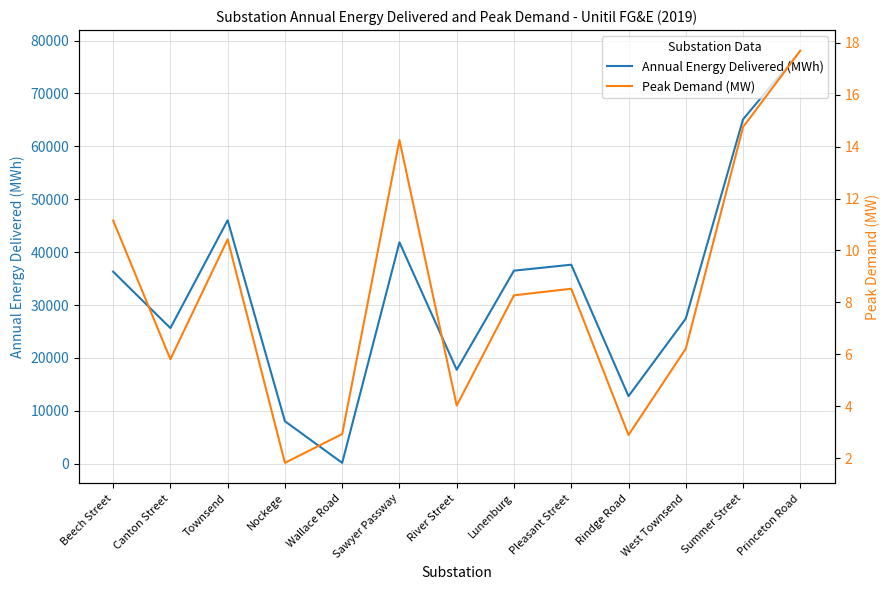

What is the difference between the Peak Demand (MW) values at Canton Street and Beech Street?

5.3